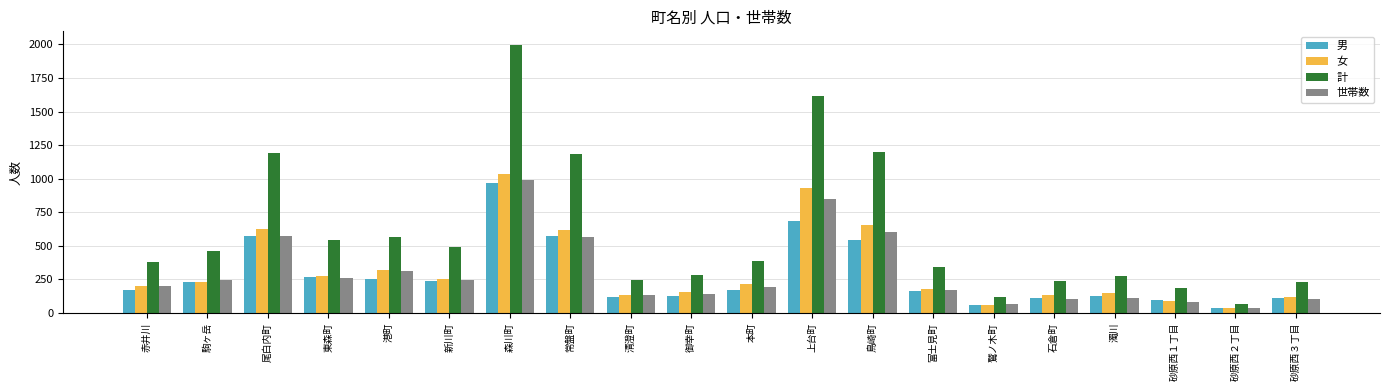

What are all the series names shown in the legend?

男, 女, 計, 世帯数